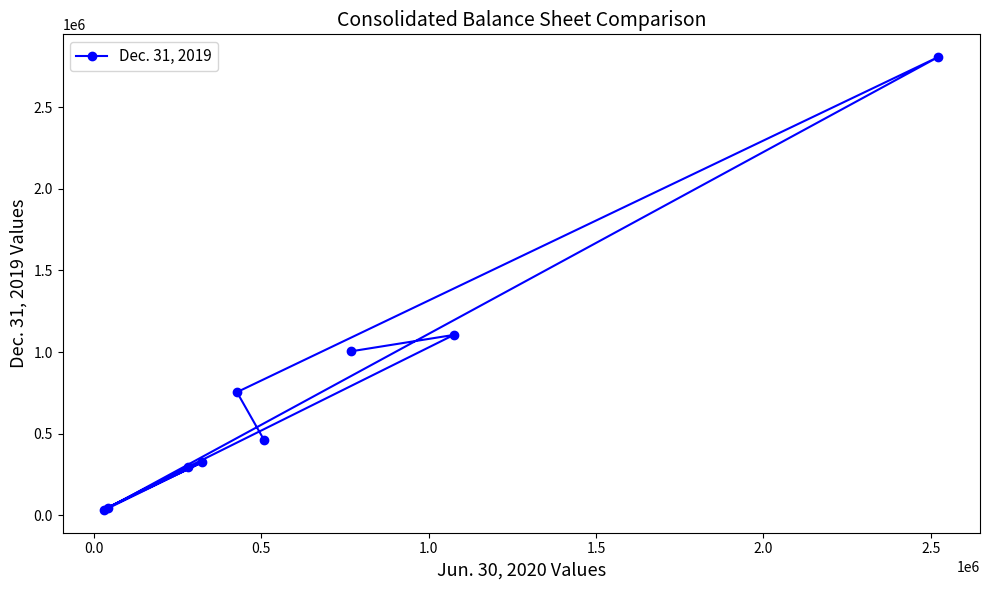

How many points are higher than both their immediate neighbors (excluding endpoints)?

3